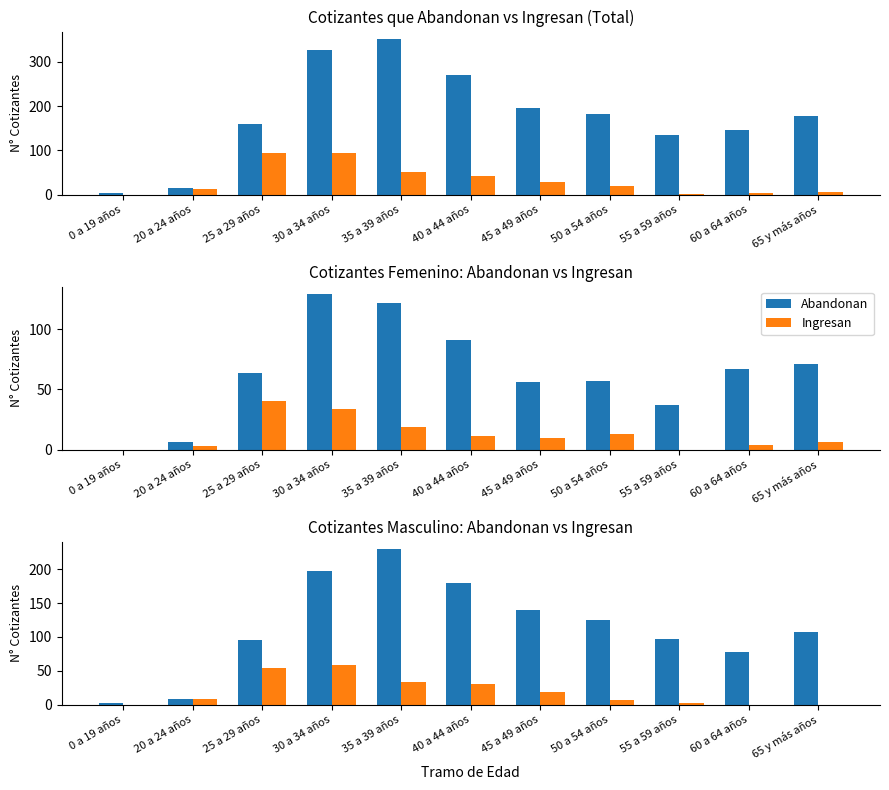

At which label does Ingresan reach its peak?

30 a 34 años